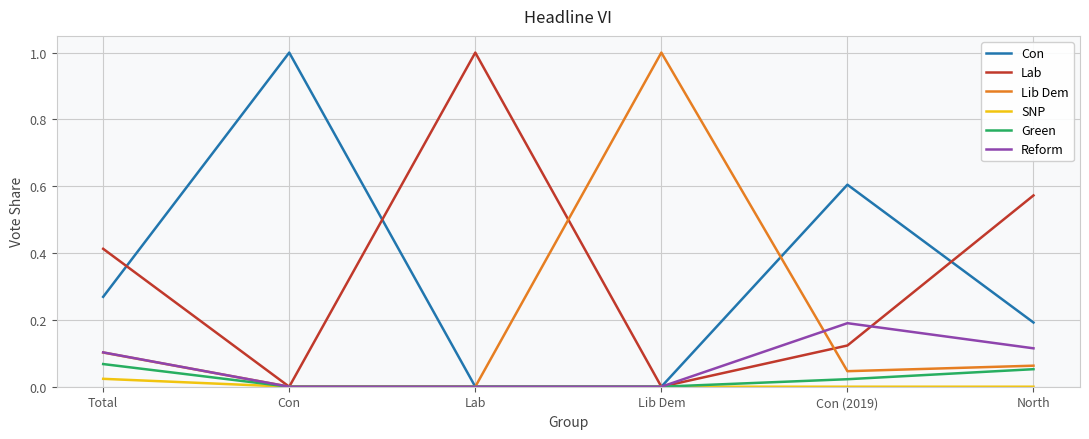

The value of Reform at North is 0.2. True or false?

False